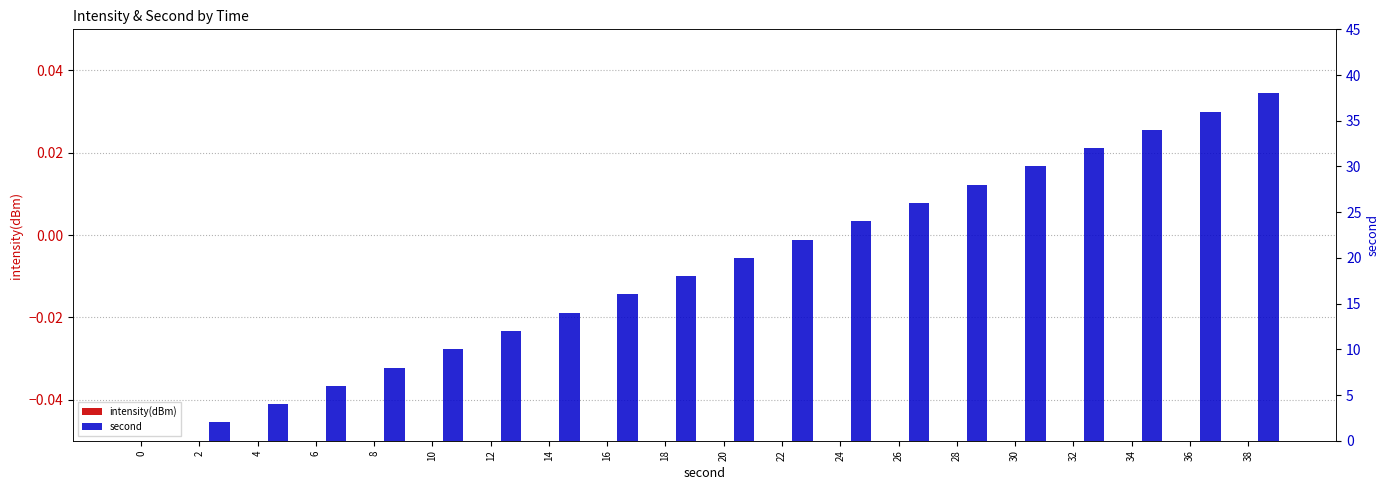

What are all the series names shown in the legend?

intensity(dBm), second